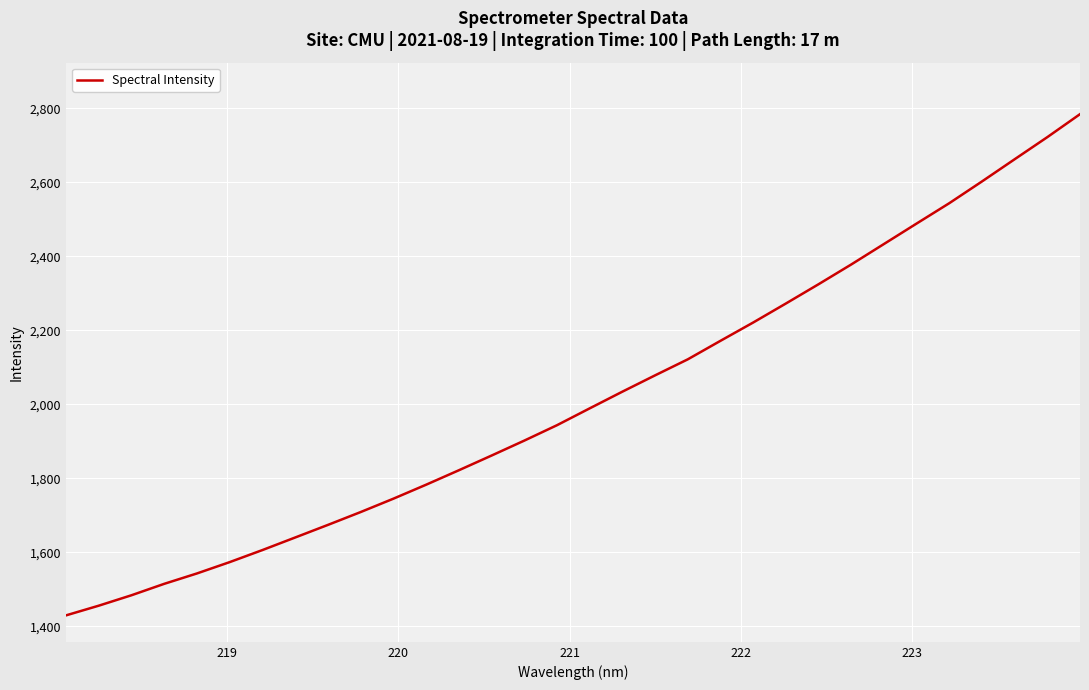

How many lines are shown in the chart?

1